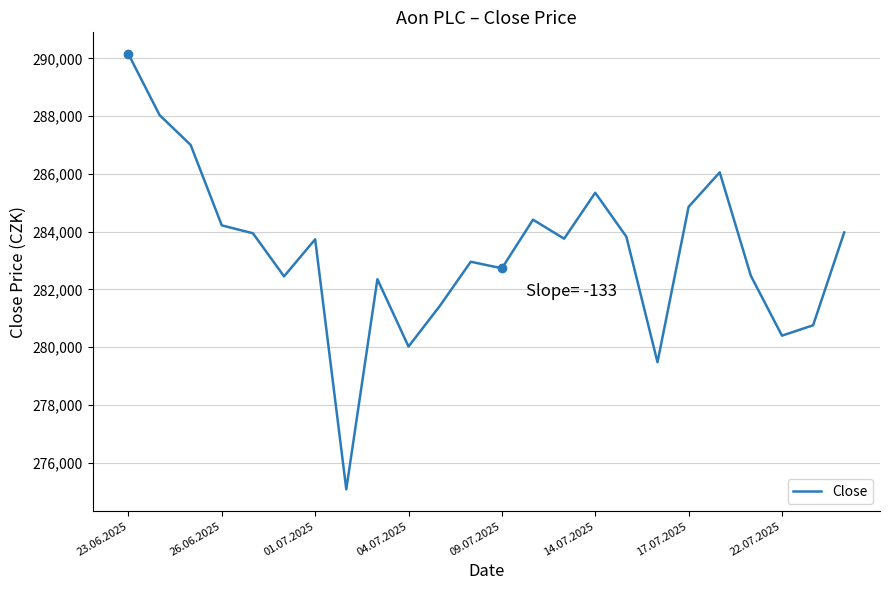

What is the smallest value displayed?

275072